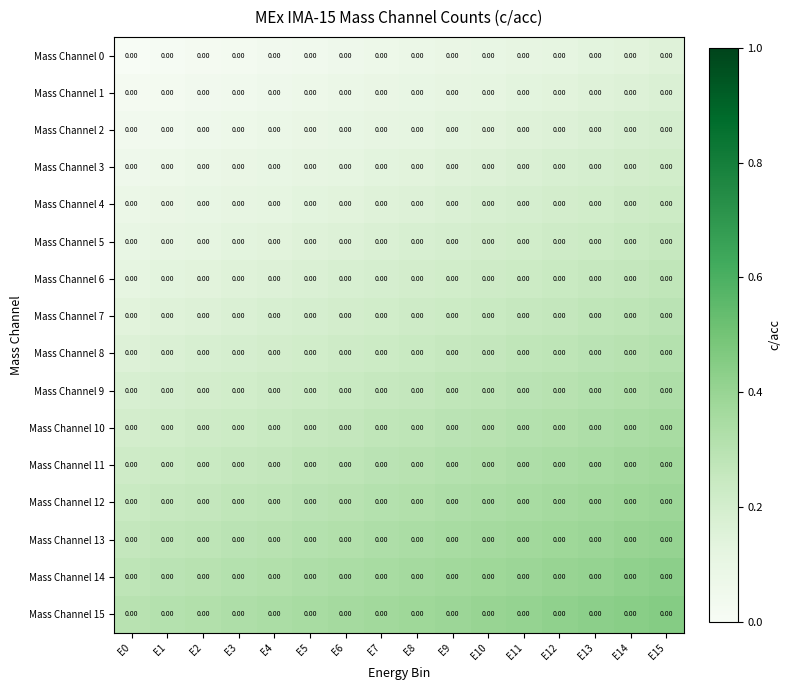

Rank the series at E4 from lowest to highest value.

Mass Channel 0, Mass Channel 1, Mass Channel 2, Mass Channel 3, Mass Channel 4, Mass Channel 5, Mass Channel 6, Mass Channel 7, Mass Channel 8, Mass Channel 9, Mass Channel 10, Mass Channel 11, Mass Channel 12, Mass Channel 13, Mass Channel 14, Mass Channel 15